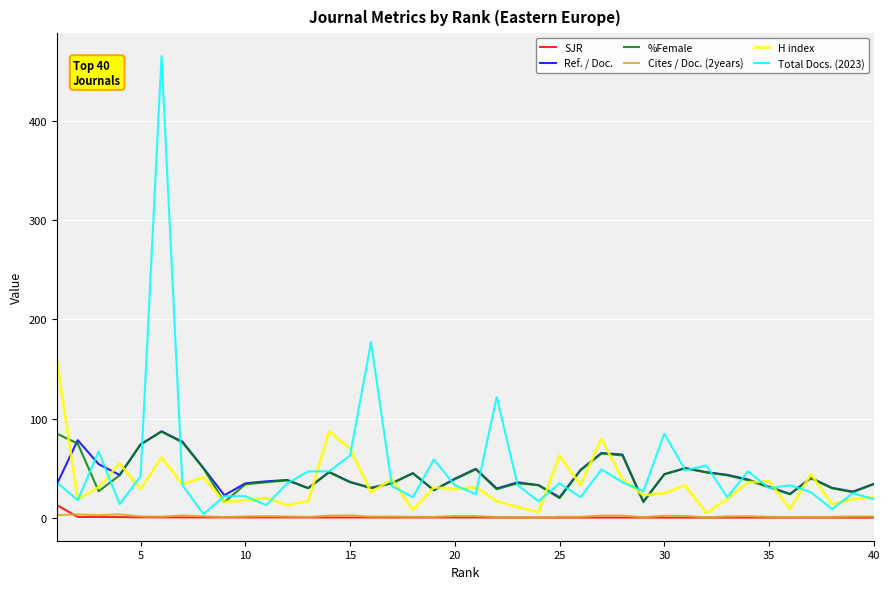

What is the maximum value for Ref. / Doc.?

87.3